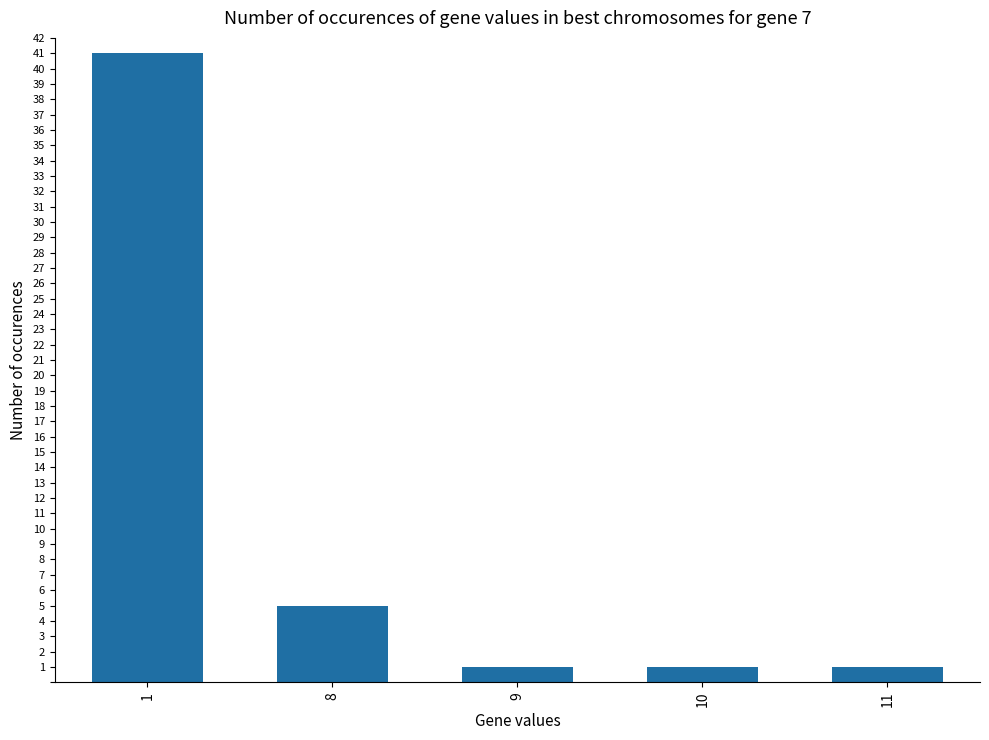

Count the number of categories in the chart.

5